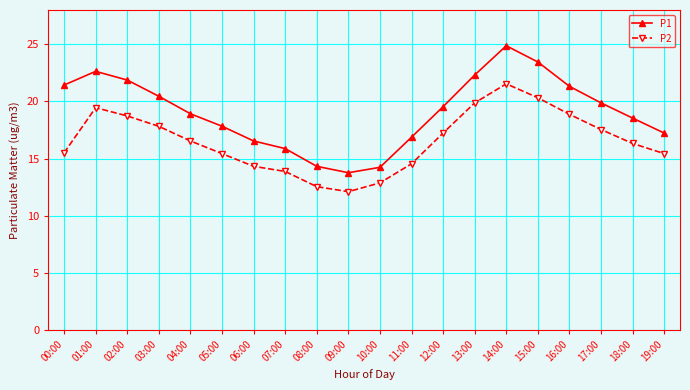

True or false: P1 and P2 cross at least once.

False